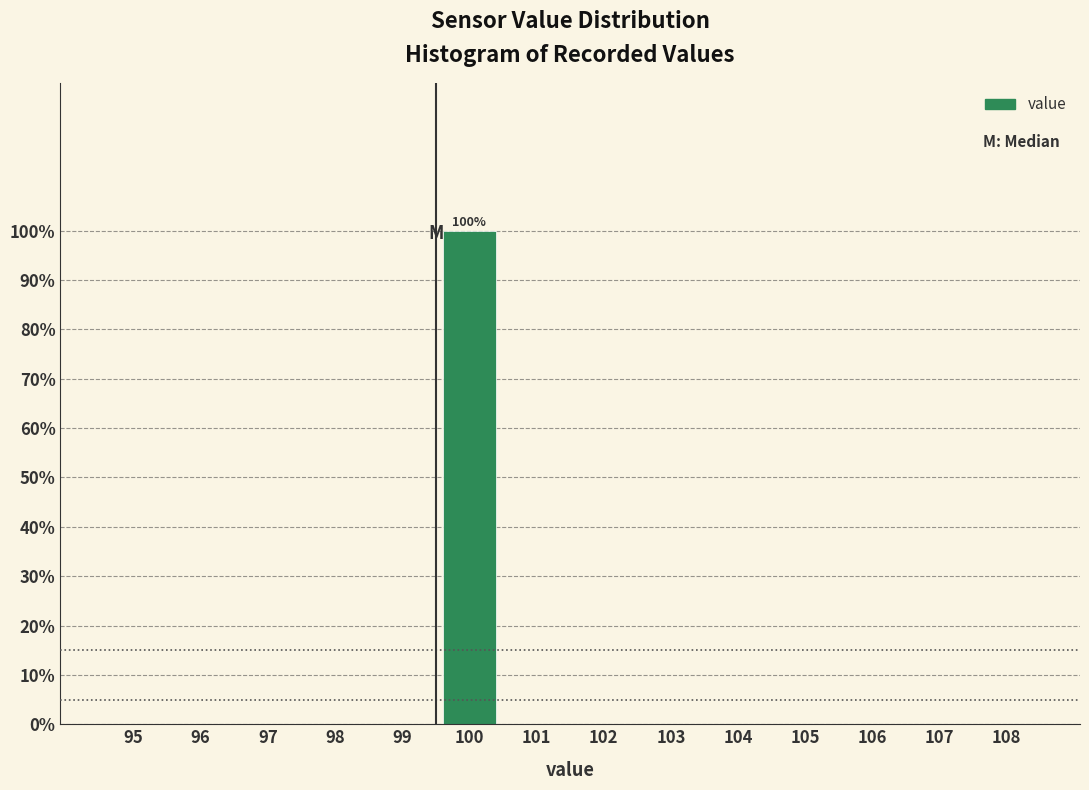

Reading right to left, list all the values displayed in this chart.

108=0	107=0	106=0	105=0	104=0	103=0	102=0	101=0	100=100	99=0	98=0	97=0	96=0	95=0